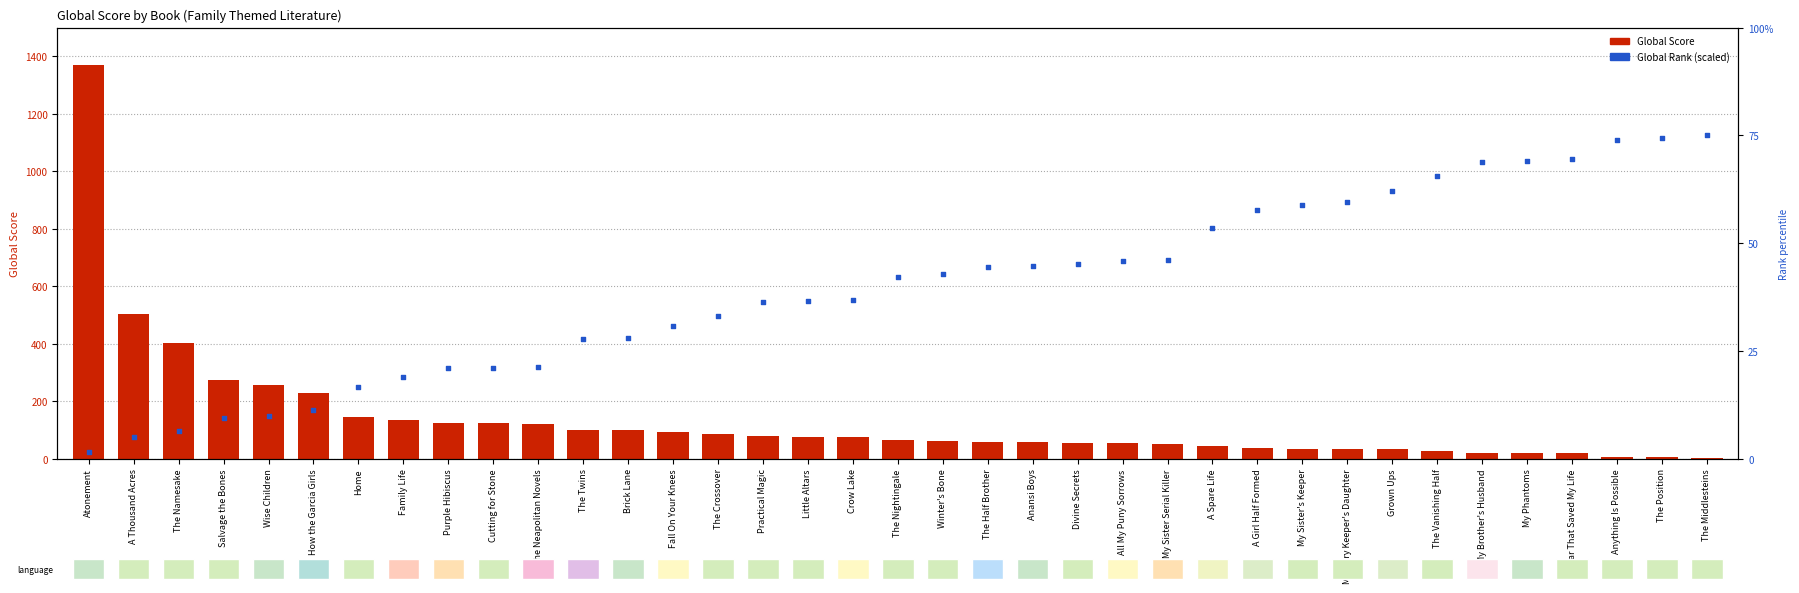

Which series reaches the minimum Y coordinate?

Global Rank (scaled)